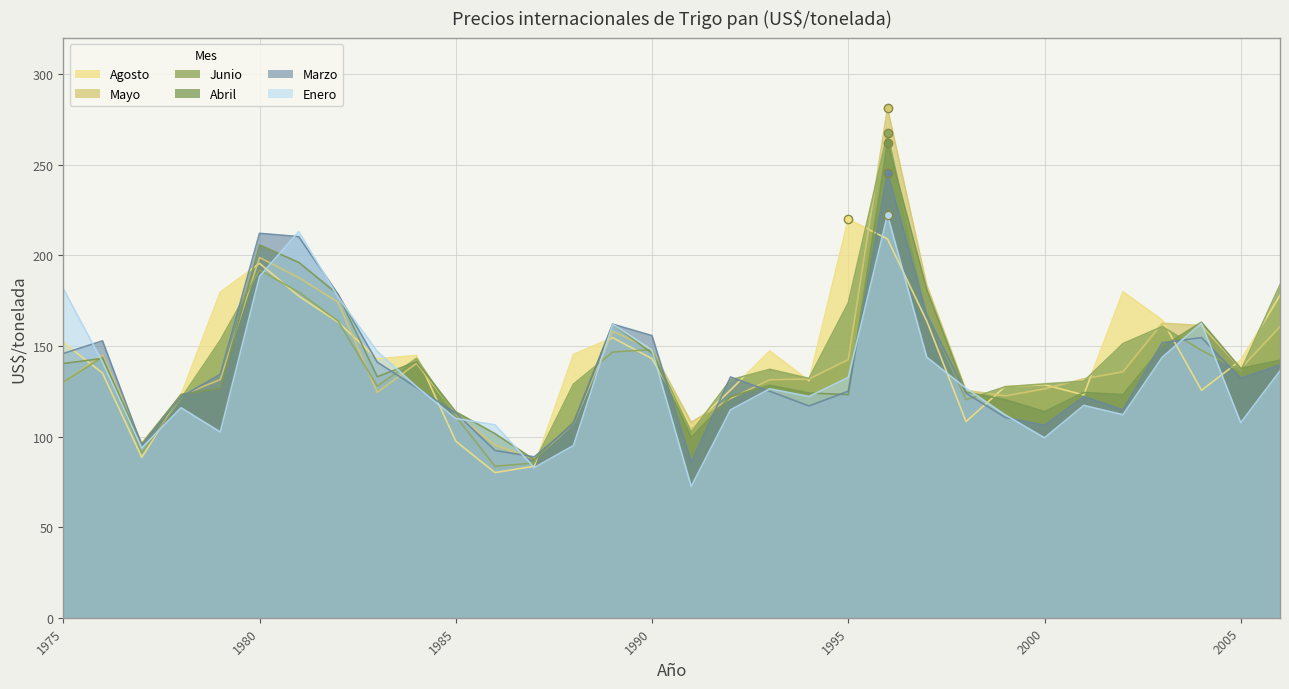

True or false: Agosto has a value of 229.6 at 1999.

False